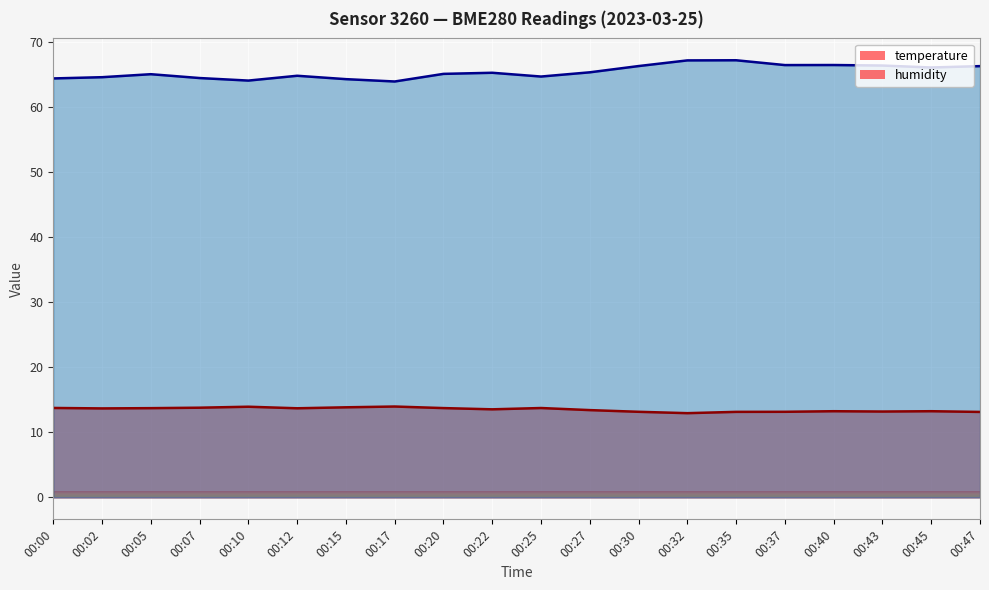

Between 00:17 and 00:32, which series saw the biggest shift?

humidity